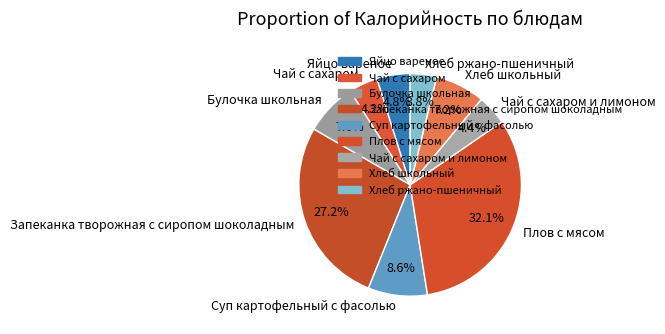

Count the number of slices in the pie.

9